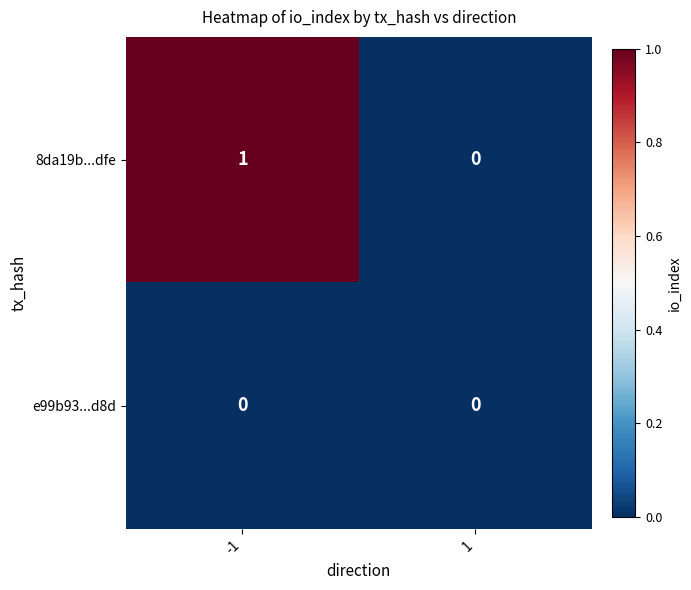

Which series has the largest total across all categories?

8da19b...dfe